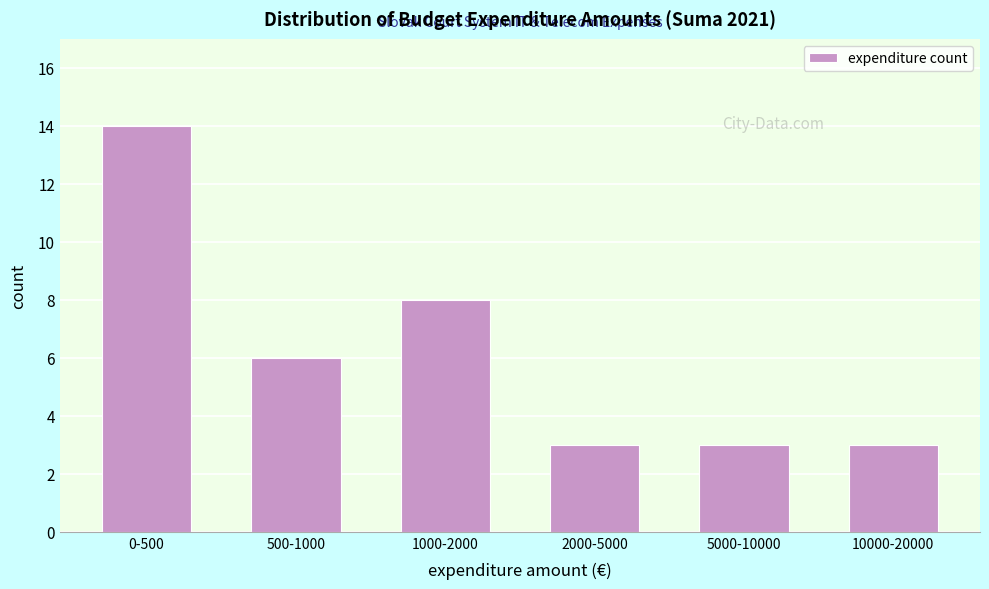

Reading left to right, list all the values displayed in this chart.

14	6	8	3	3	3